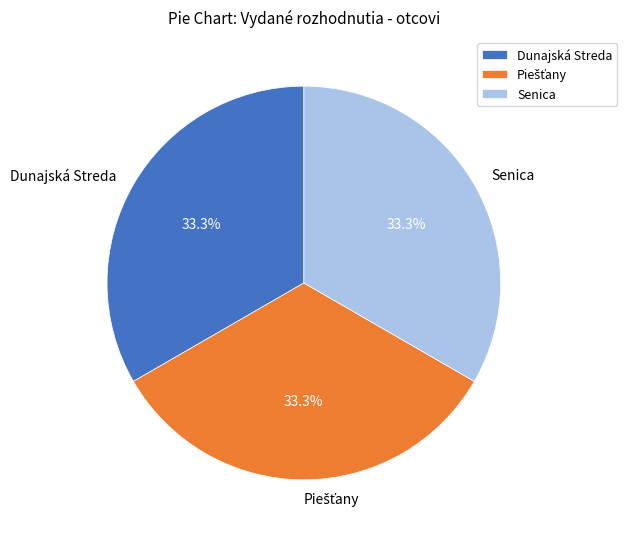

Is the sum of Senica and Dunajská Streda greater than half?

Yes